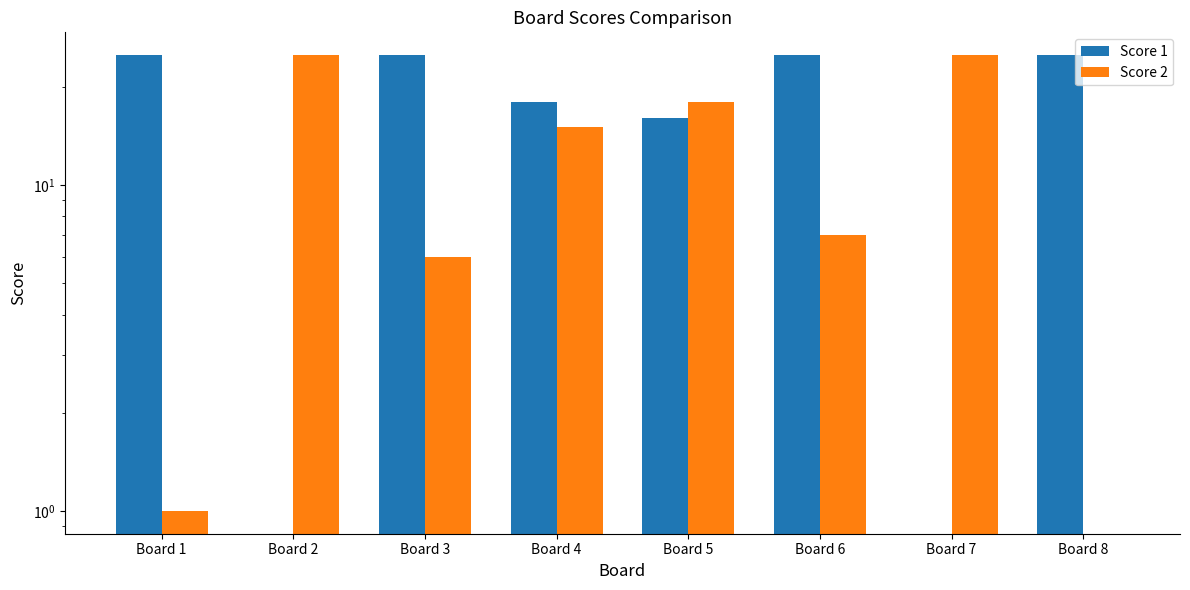

Count the number of categories in the chart.

8